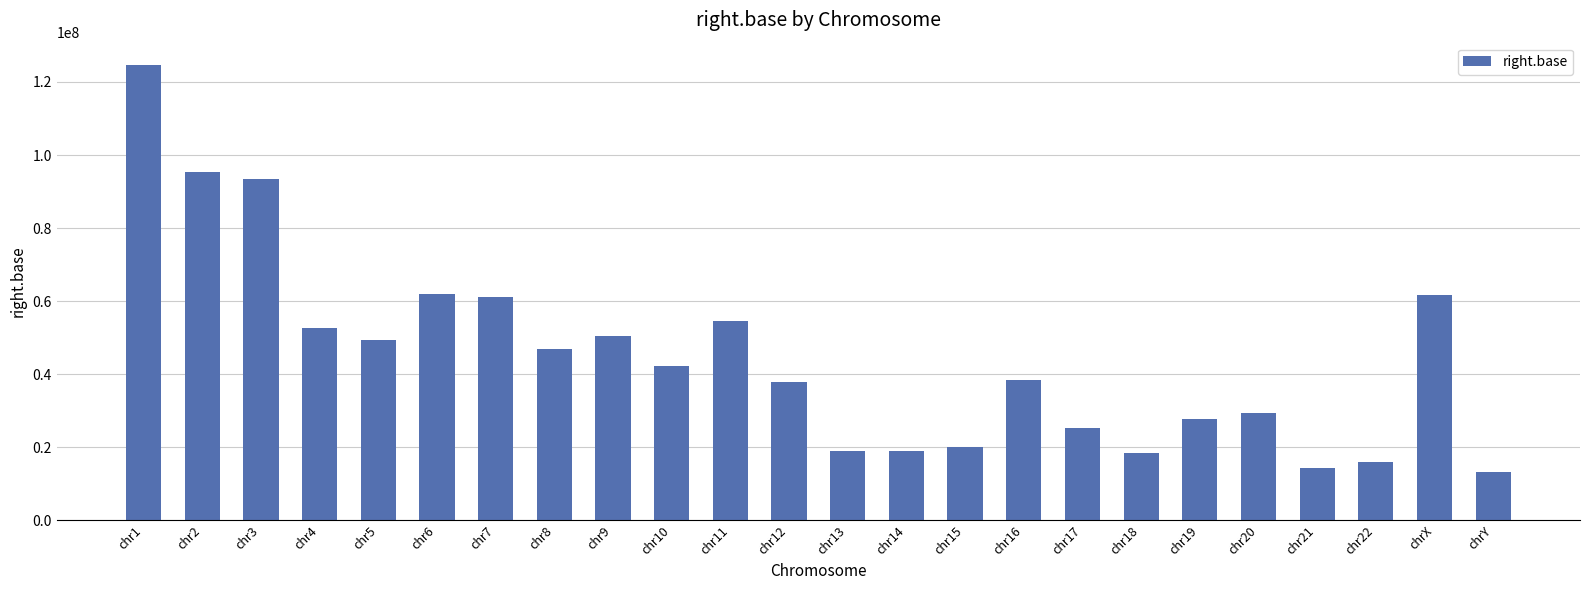

What is the difference between the values at chrY and chr18?

5356345